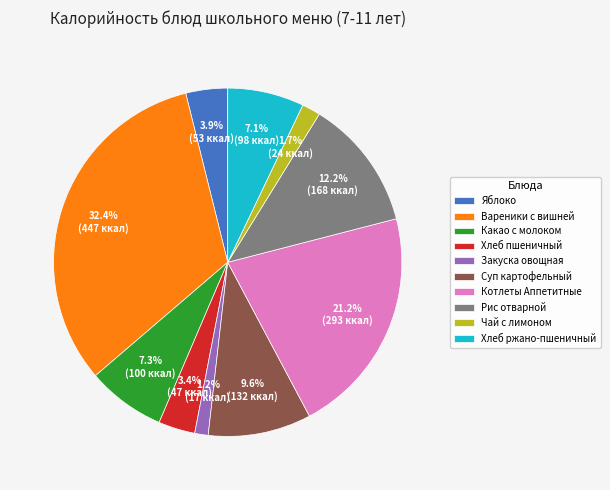

Approximately how many times larger is the value at Суп картофельный compared to Хлеб пшеничный?

2.8